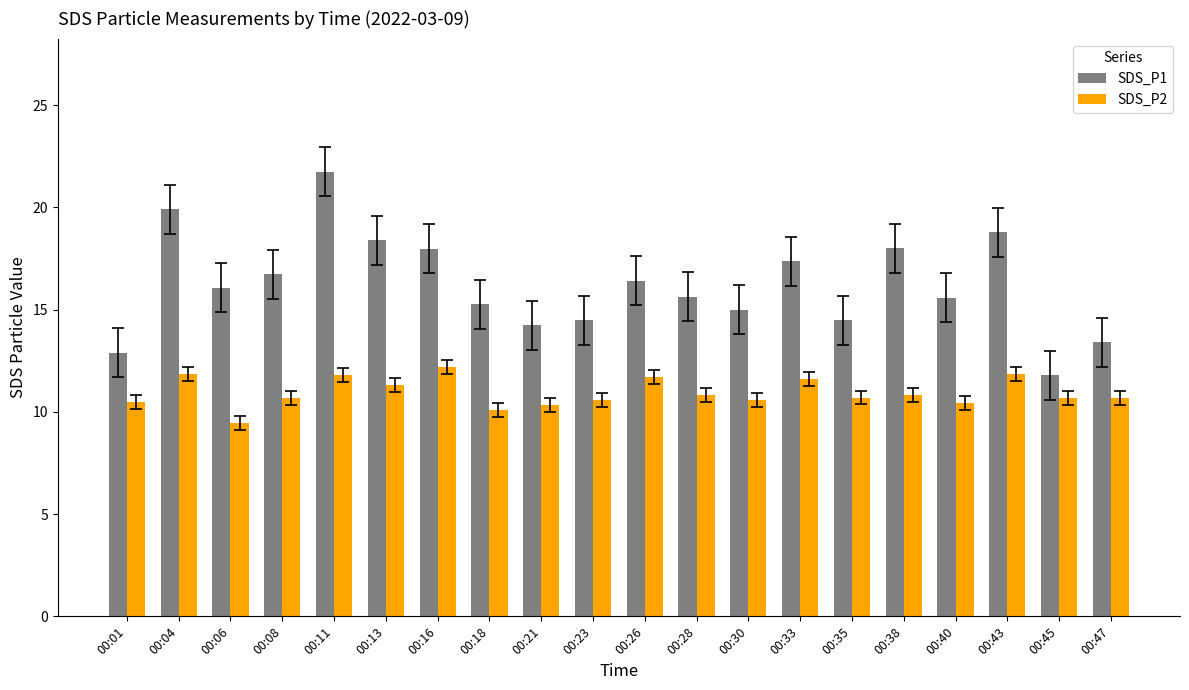

The SDS_P2 series shows 11.8 at 00:43. True or false?

True